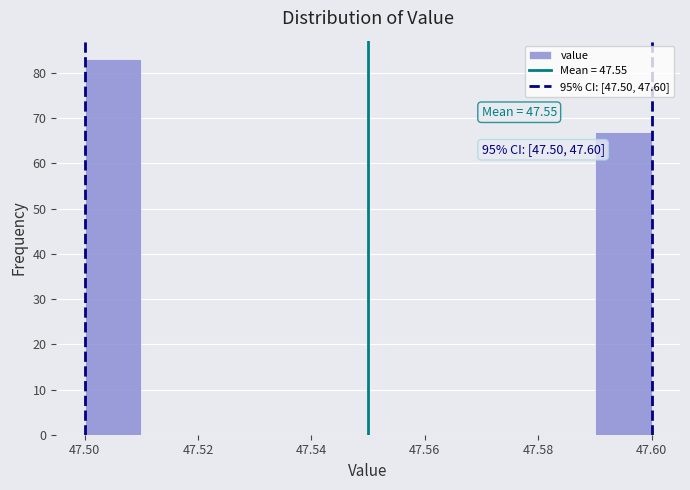

Which range on the x-axis has the tallest bar?

47.50 to 47.51